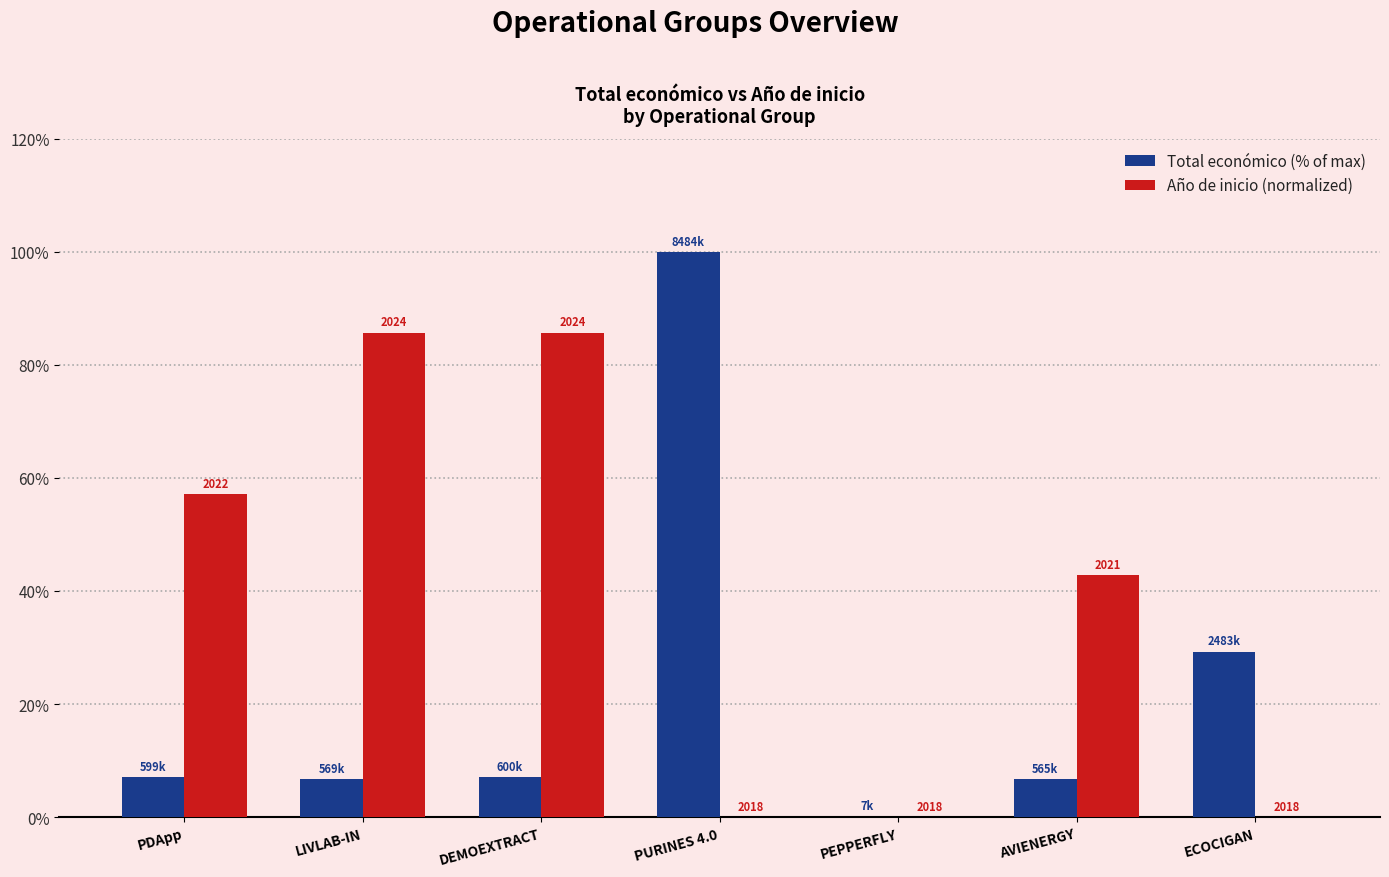

Rank the series at LIVLAB-IN from lowest to highest value.

Total económico (% of max), Año de inicio (normalized)